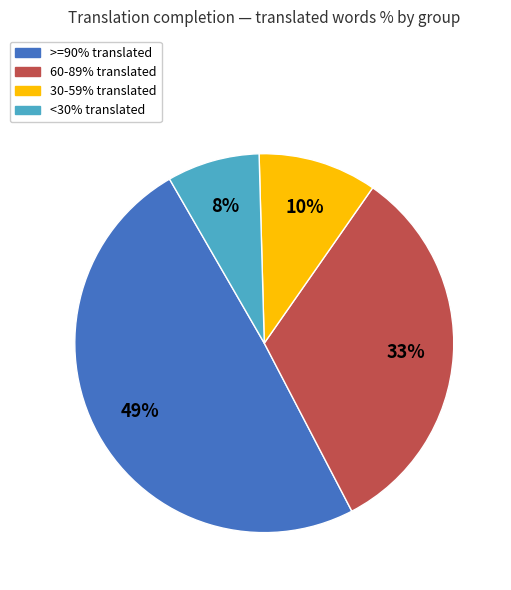

How many segments does this pie chart have?

4